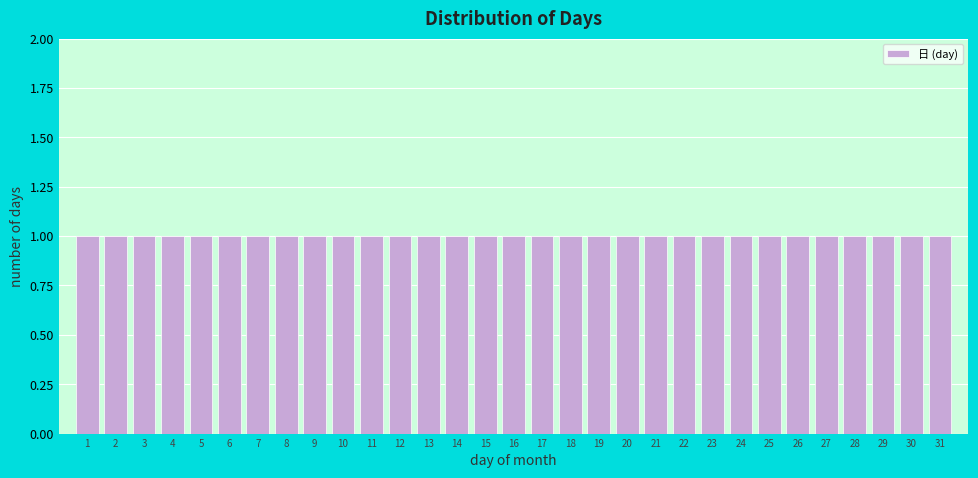

Reading left to right, transcribe this chart: for each bar, give the range it covers on the x-axis and its height. The values are not printed on the chart, so give them approximately, as read against the axis.

0.5 to 1.5: 1
1.5 to 2.5: 1
2.5 to 3.5: 1
3.5 to 4.5: 1
4.5 to 5.5: 1
5.5 to 6.5: 1
6.5 to 7.5: 1
7.5 to 8.5: 1
8.5 to 9.5: 1
9.5 to 10.5: 1
10.5 to 11.5: 1
11.5 to 12.5: 1
12.5 to 13.5: 1
13.5 to 14.5: 1
14.5 to 15.5: 1
15.5 to 16.5: 1
16.5 to 17.5: 1
17.5 to 18.5: 1
18.5 to 19.5: 1
19.5 to 20.5: 1
20.5 to 21.5: 1
21.5 to 22.5: 1
22.5 to 23.5: 1
23.5 to 24.5: 1
24.5 to 25.5: 1
25.5 to 26.5: 1
26.5 to 27.5: 1
27.5 to 28.5: 1
28.5 to 29.5: 1
29.5 to 30.5: 1
30.5 to 31.5: 1